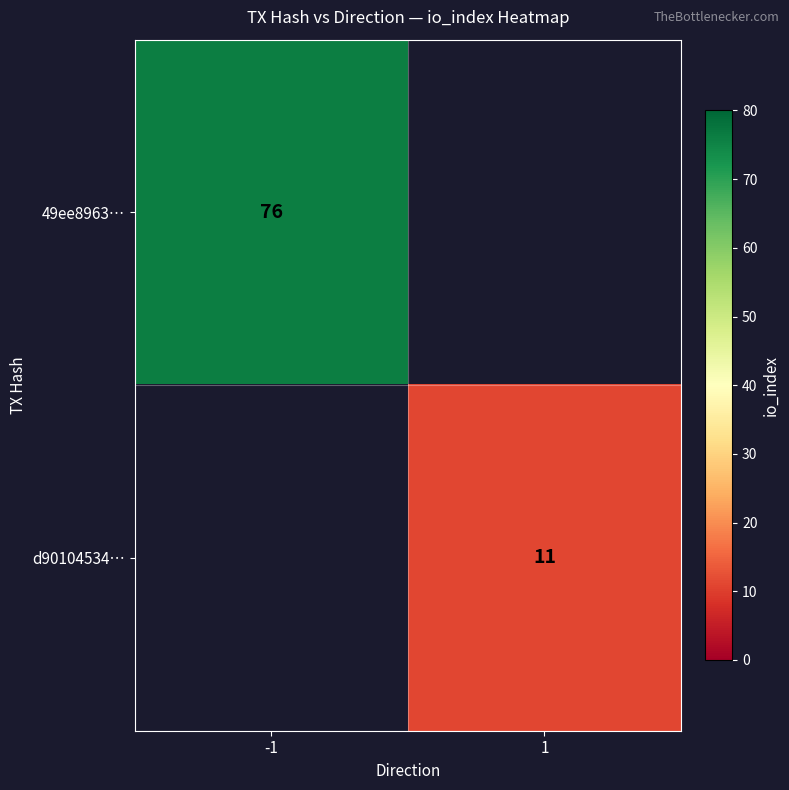

The 49ee8963… series shows 76 at -1. True or false?

True